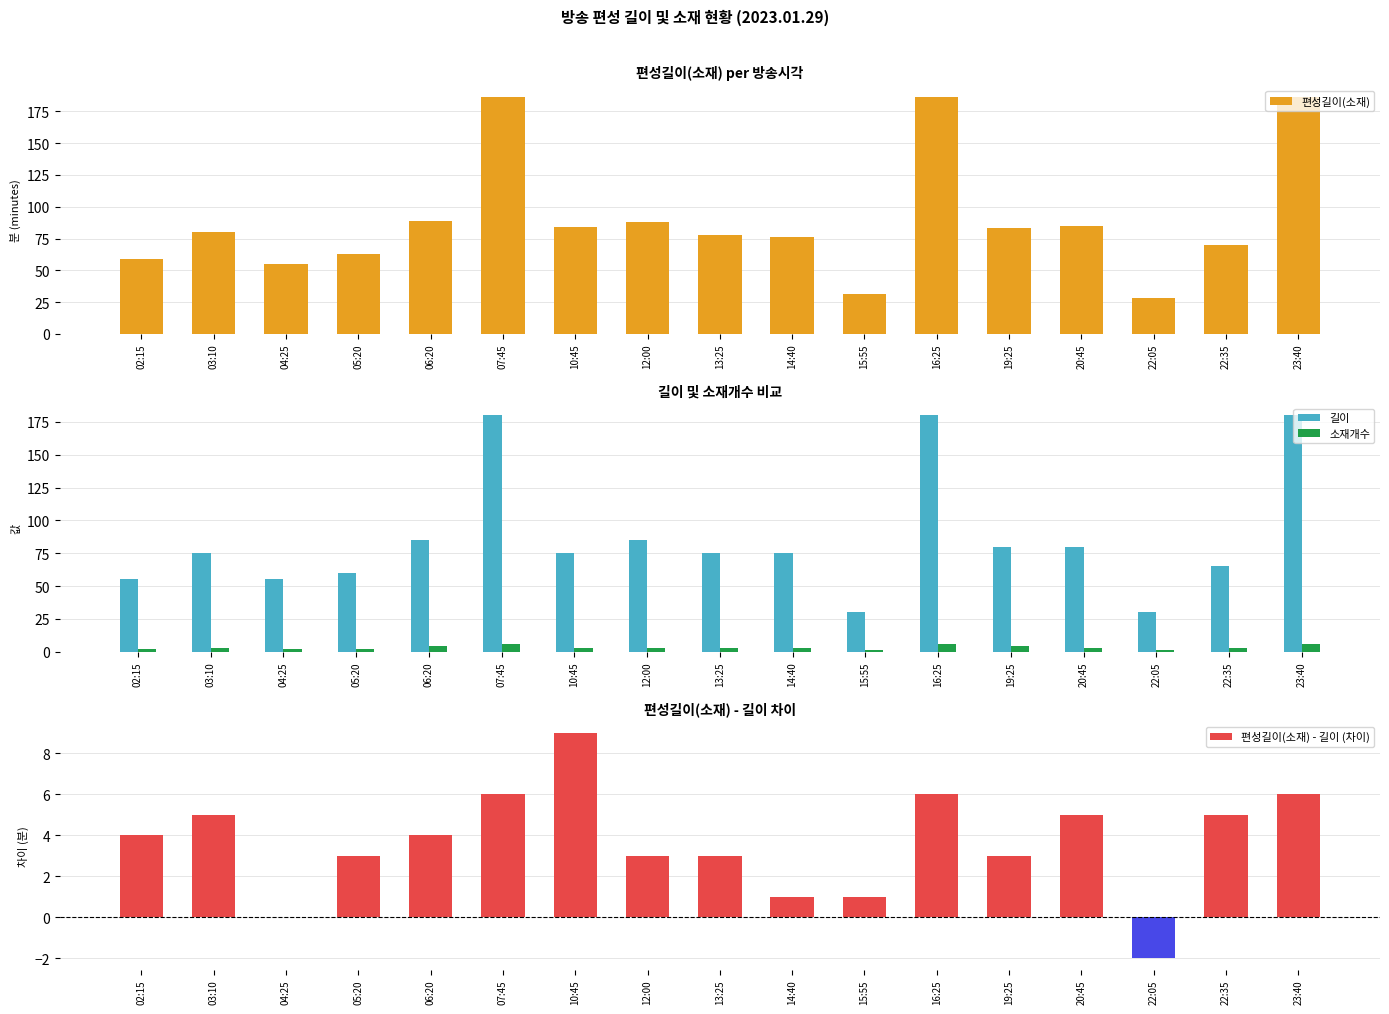

Count the number of categories in the chart.

17